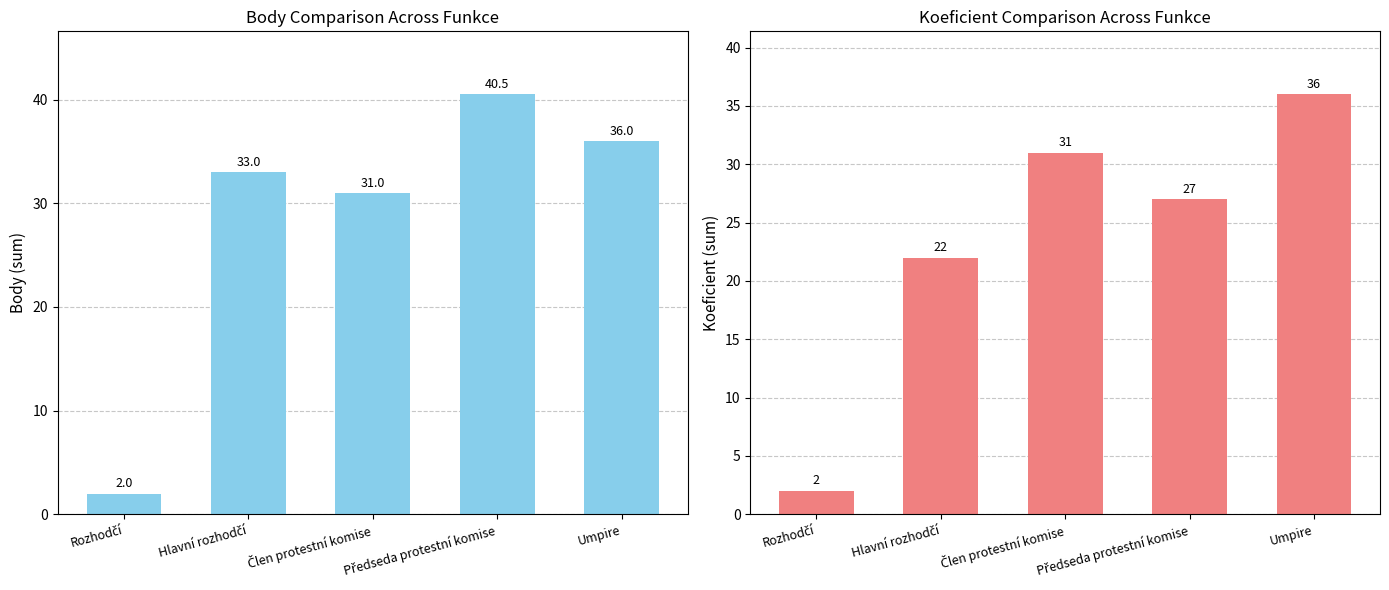

List the series in order of their peak value, lowest first.

Koeficient, Body